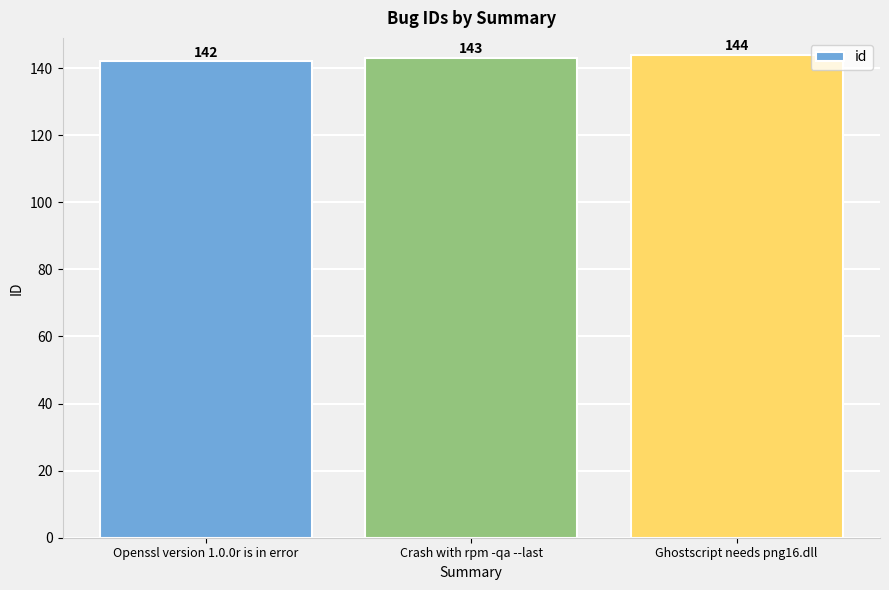

Reading left to right, extract all data points from this chart.

142	143	144